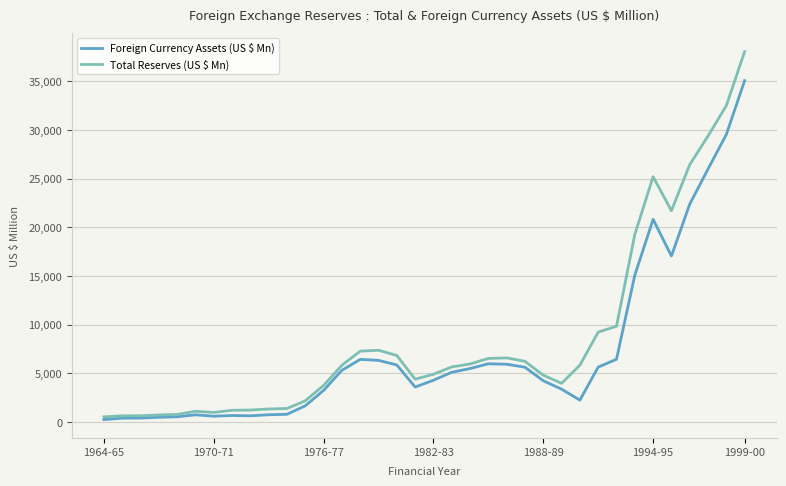

Which series has the widest spread of values?

Total Reserves (US $ Mn)